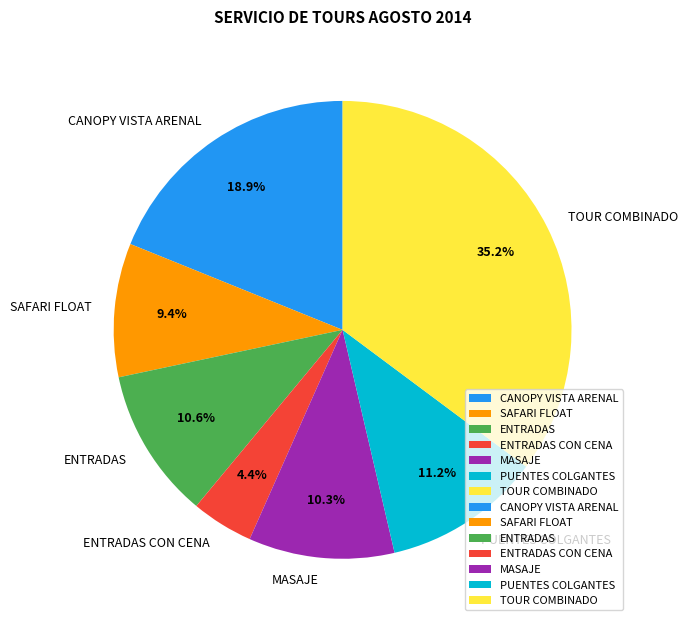

To the nearest percent, what is the combined percentage of MASAJE and ENTRADAS CON CENA?

15%